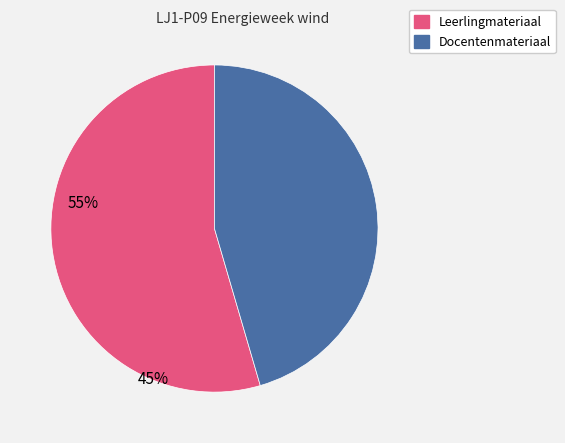

How many slices are in this pie chart?

2